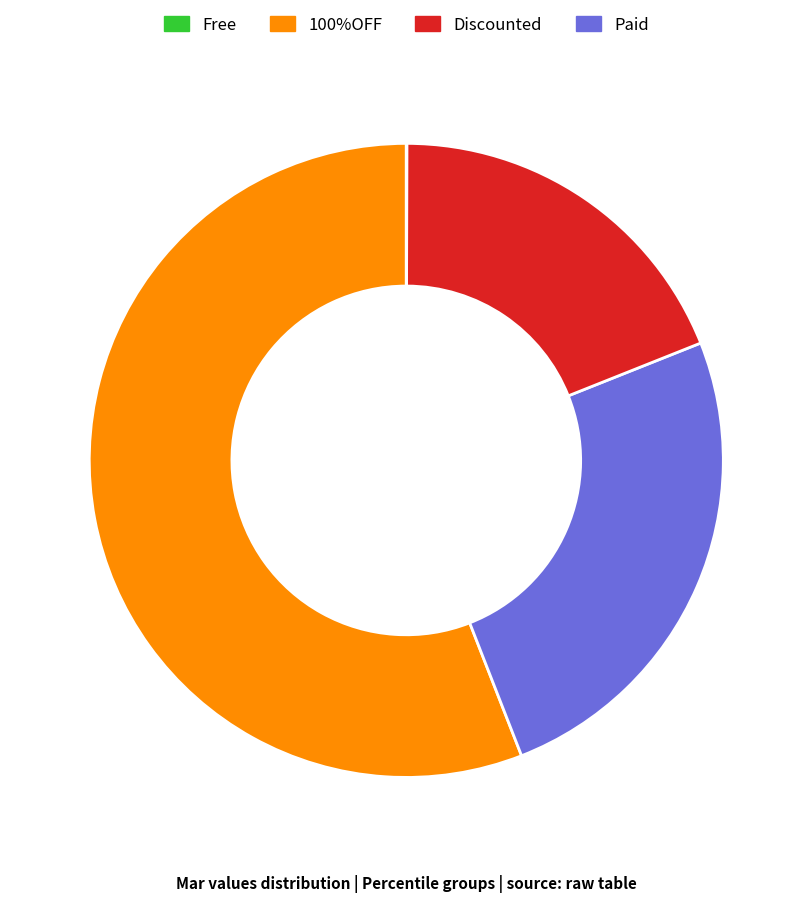

Is there a majority slice in this chart?

Yes